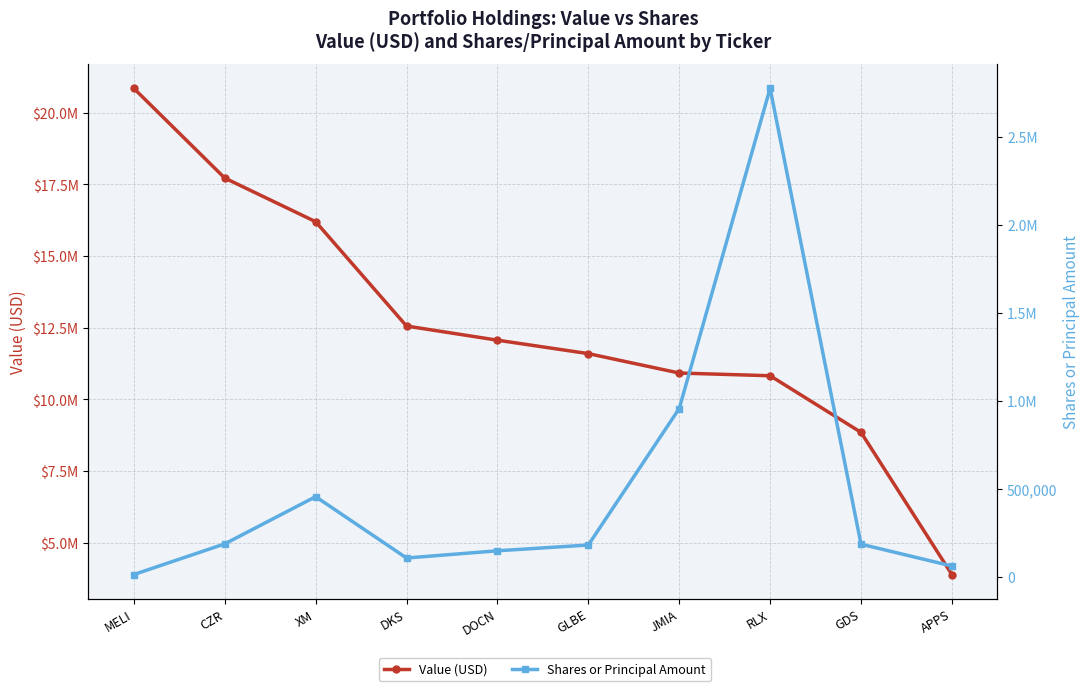

Which category has the highest value across all series?

MELI